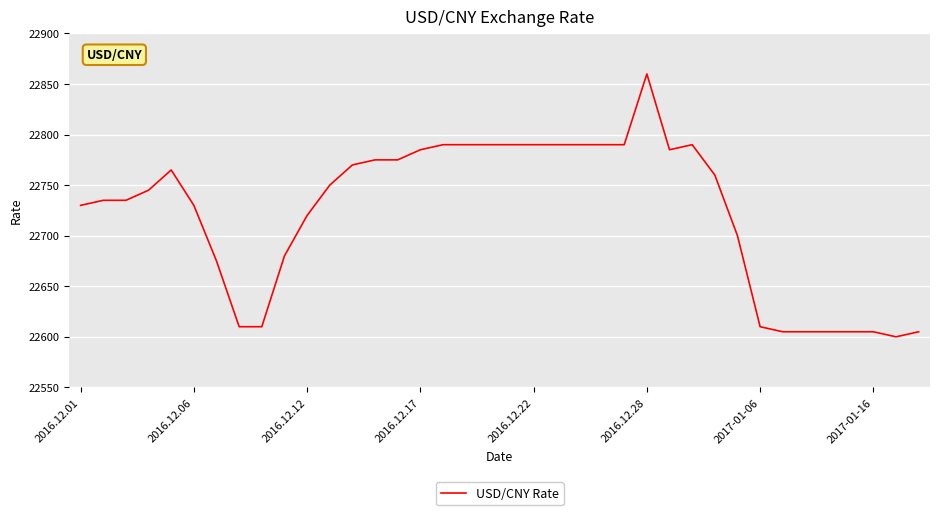

What is the maximum value shown in the chart?

22860